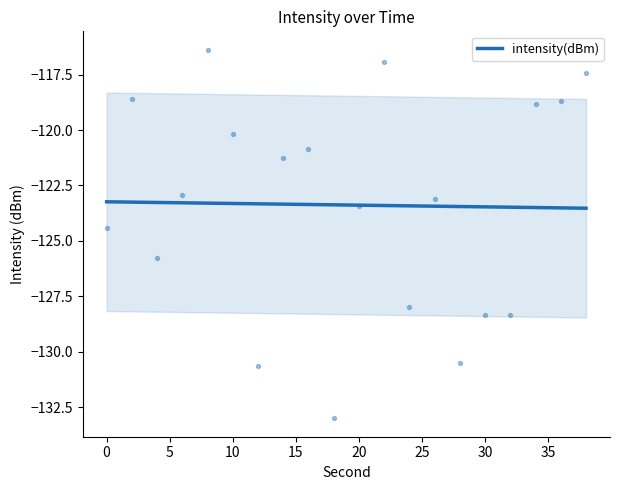

What is the highest value of the intensity(dBm) series?

-123.2